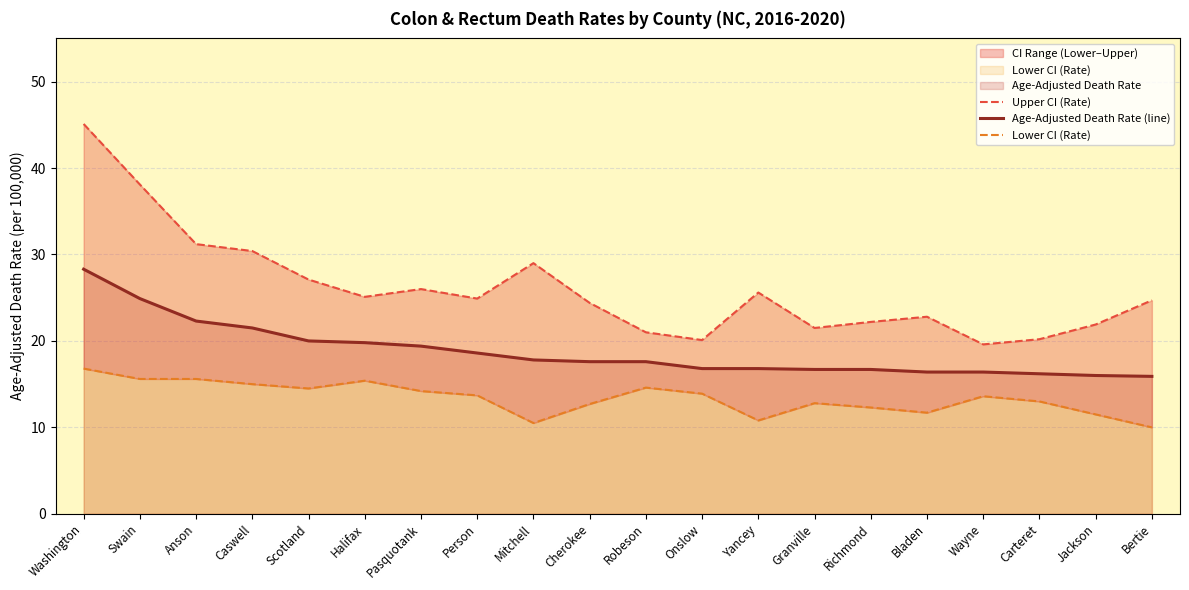

What is the minimum value for Age-Adjusted Death Rate (line)?

15.9